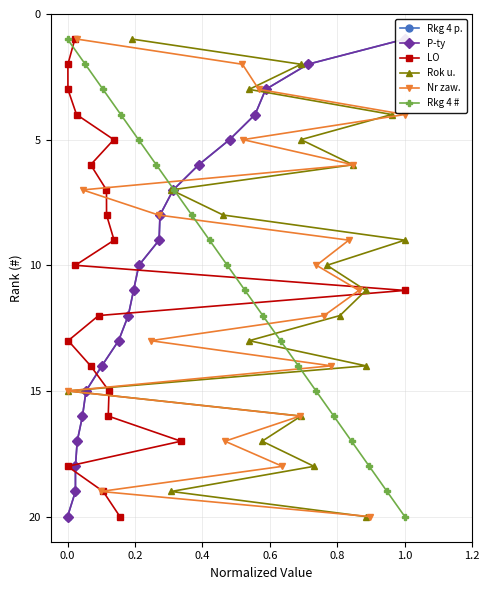

The Rok u. series shows 3 at 12. True or false?

False